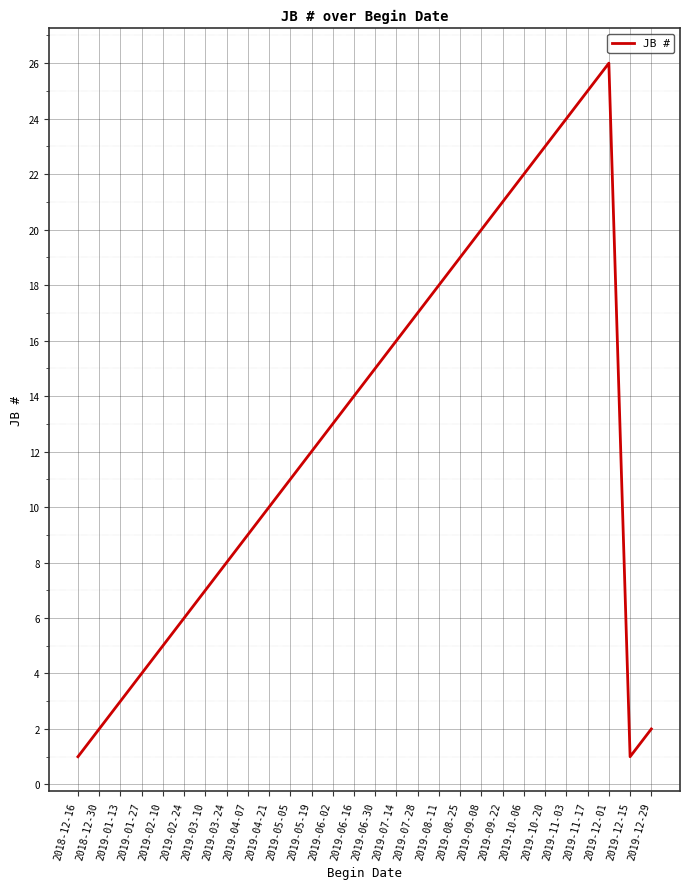

What is the change in value from 2018-12-30 to 2019-09-08?

+18